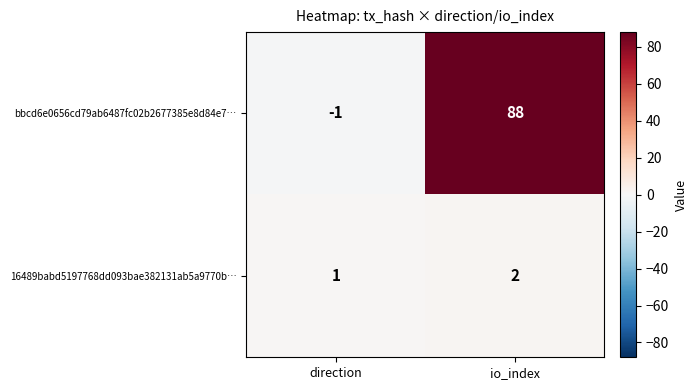

What is the total value across all series at io_index?

90